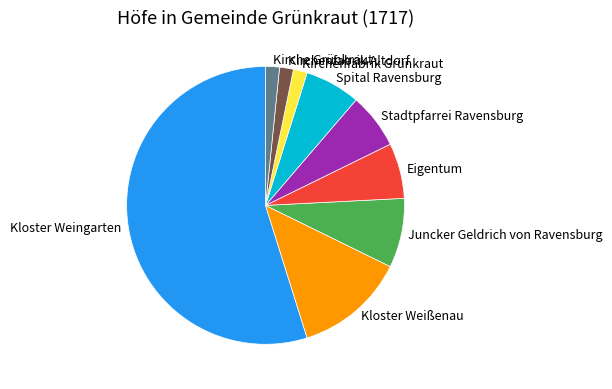

Is the sum of Kloster Weingarten and Kirchenfabrik Altdorf greater than half?

Yes